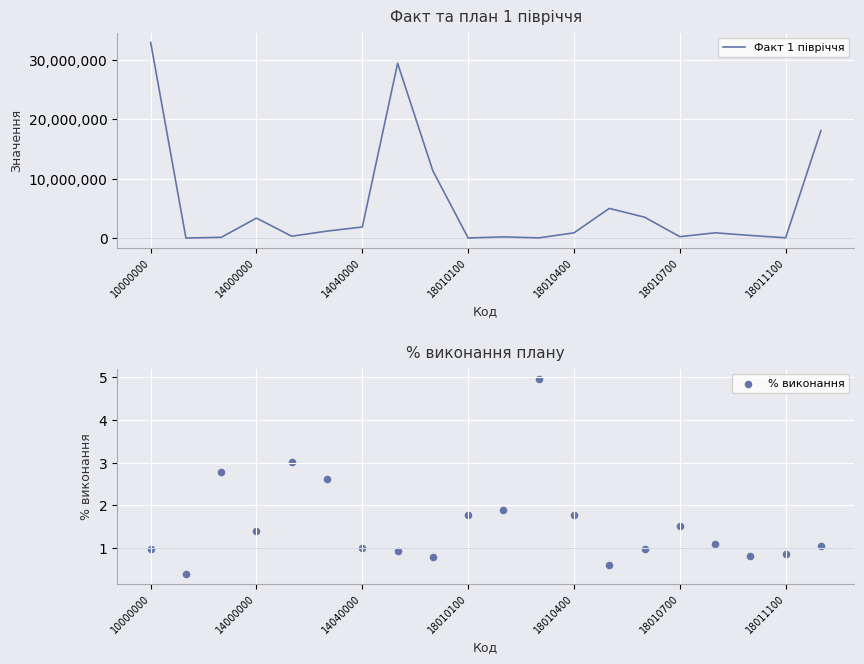

Which series contains the lowest Y value?

% виконання